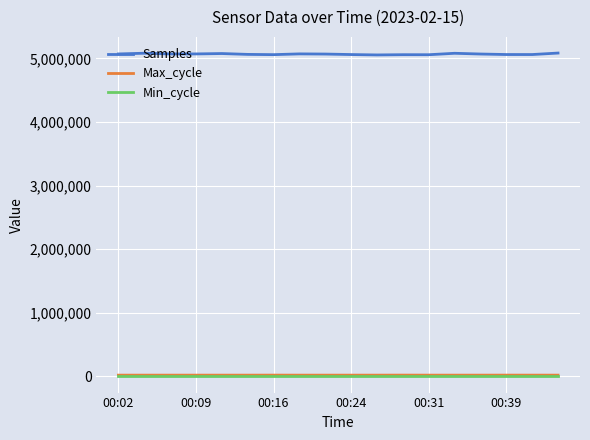

Which series has the widest spread of values?

Samples